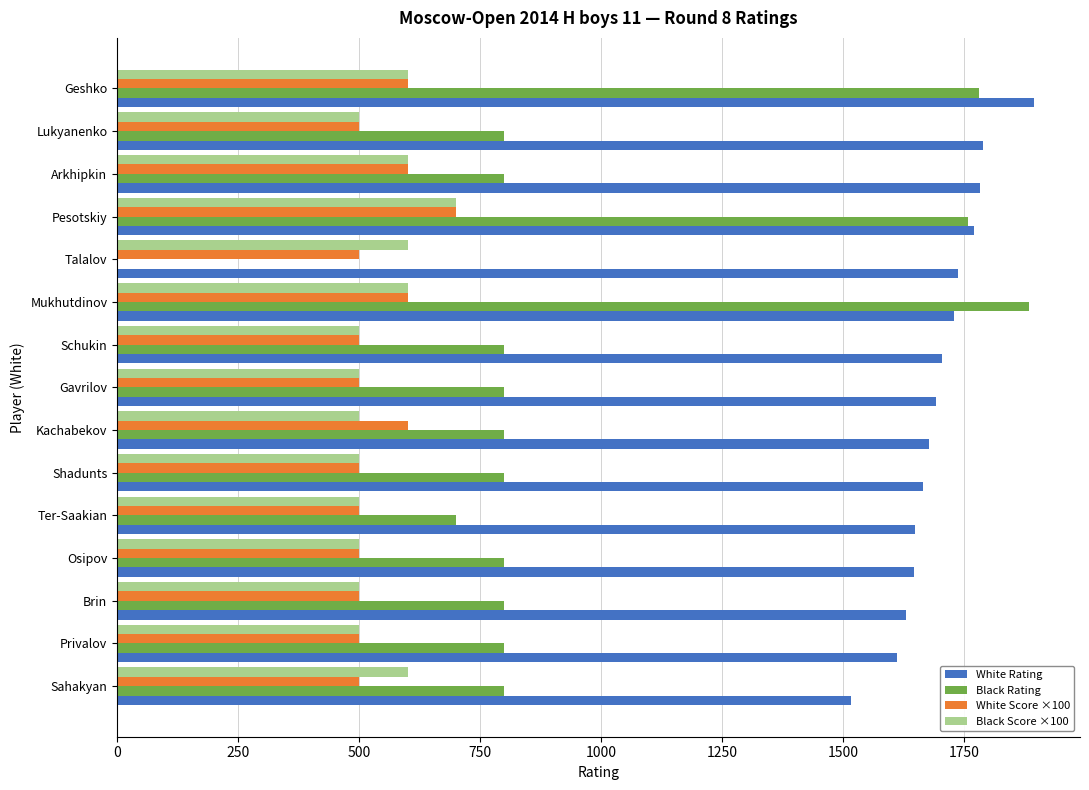

What are all the series names shown in the legend?

White Rating, Black Rating, White Score ×100, Black Score ×100